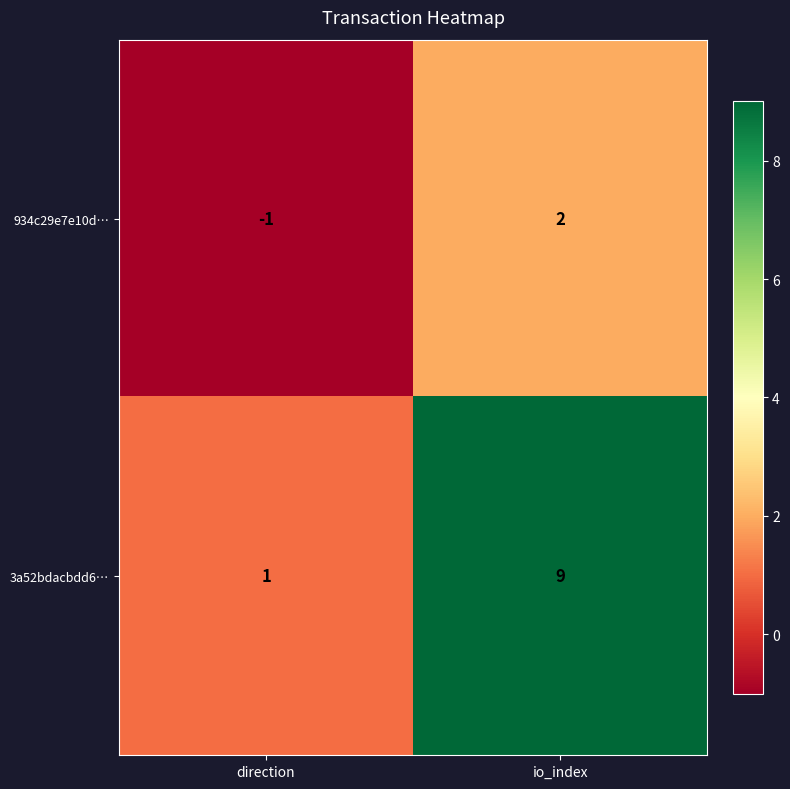

Is it true that 934c29e7e10d… equals 2 at io_index?

True